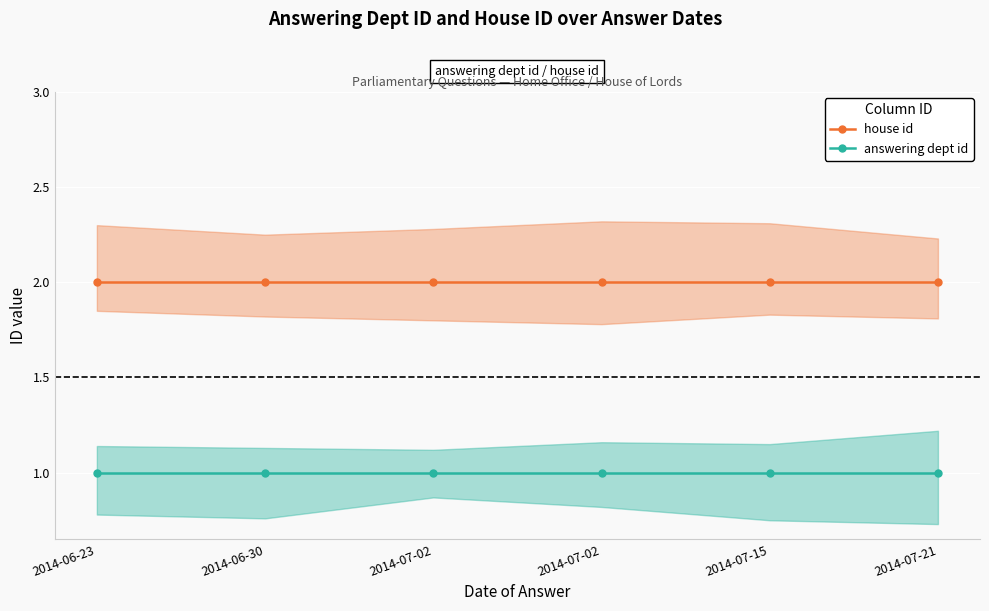

Is it true that answering dept id equals 2 at 2014-07-21?

False